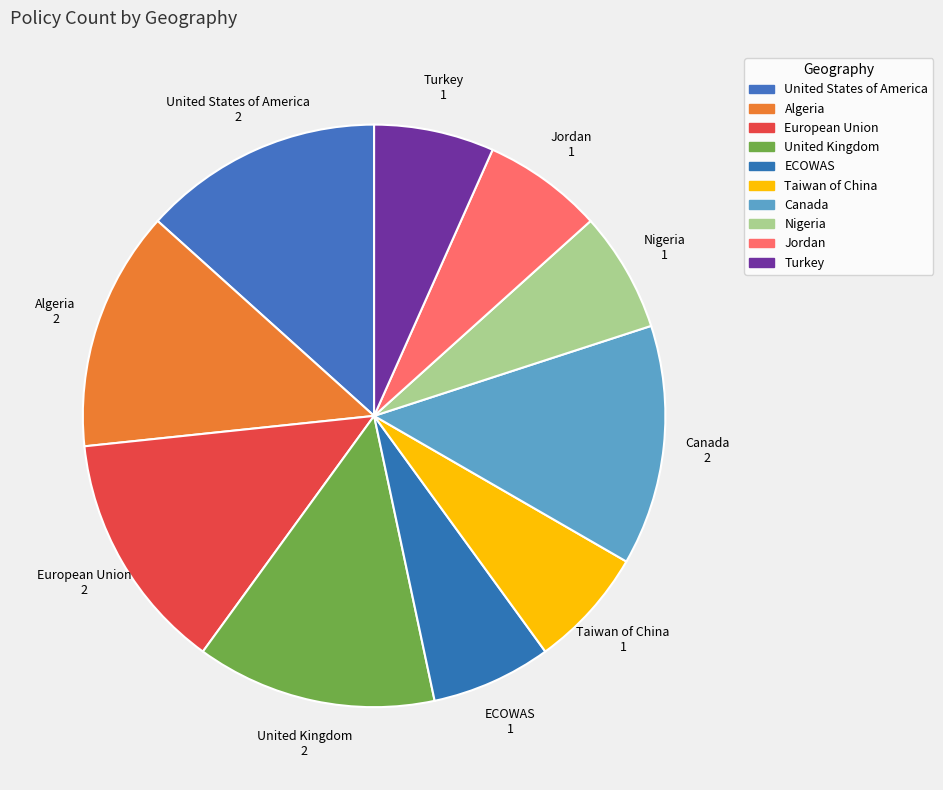

Is European Union the majority of the pie?

No